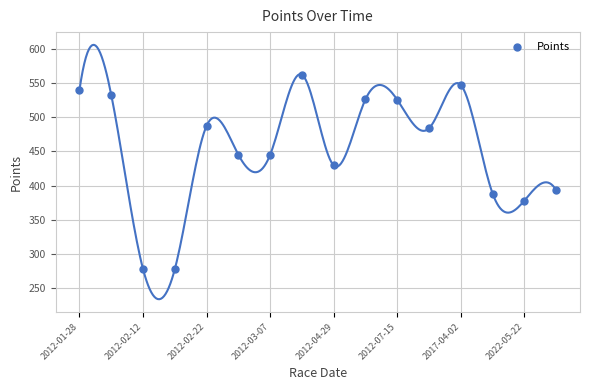

What Y value in the scatter plot is closest to 420?

429.6